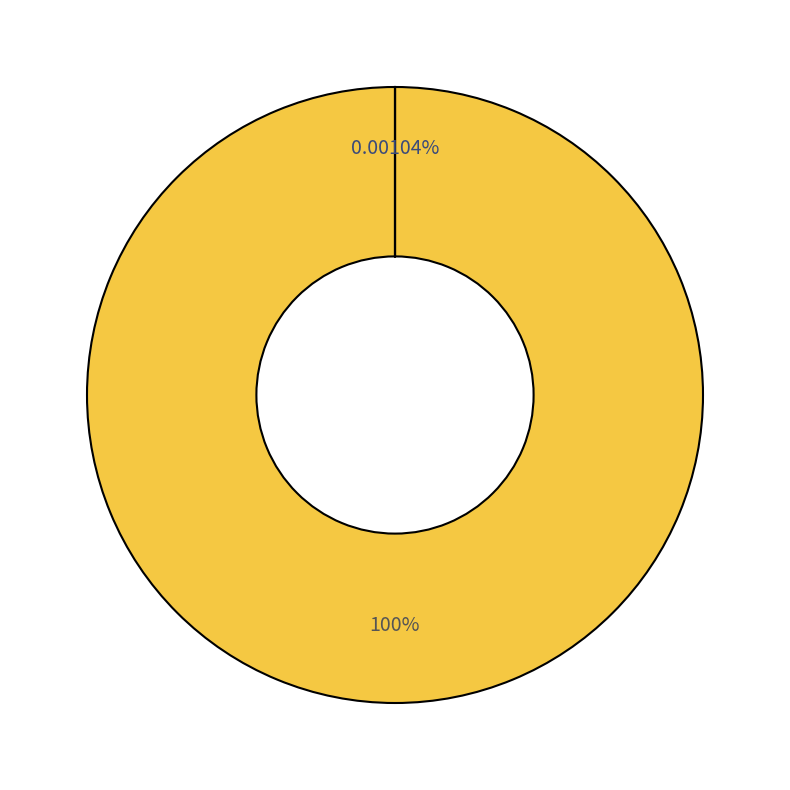

Does 19 represent more than half of the total?

No